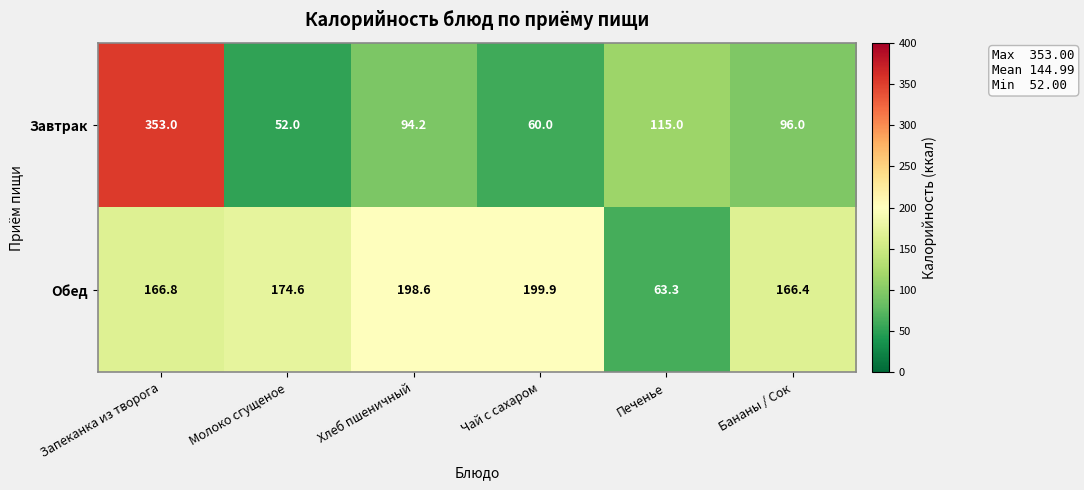

Reading left to right, list all the values displayed in this chart.

Завтрак: Запеканка из творога=353.0	Молоко сгущеное=52.0	Хлеб пшеничный=94.2	Чай с сахаром=60.0	Печенье=115.0	Бананы / Сок=96.0
Обед: Запеканка из творога=166.8	Молоко сгущеное=174.6	Хлеб пшеничный=198.6	Чай с сахаром=199.9	Печенье=63.3	Бананы / Сок=166.4